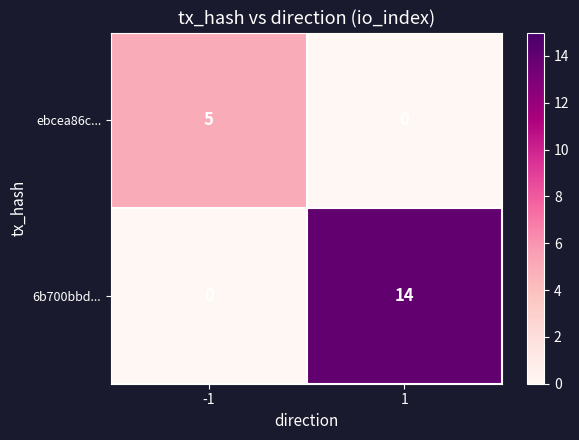

What is the sum of the 6b700bbd... values at -1 and 1?

14